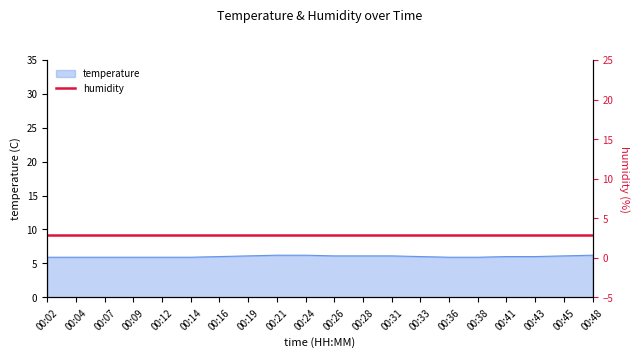

What is the value of the 5th point from the left?

5.9